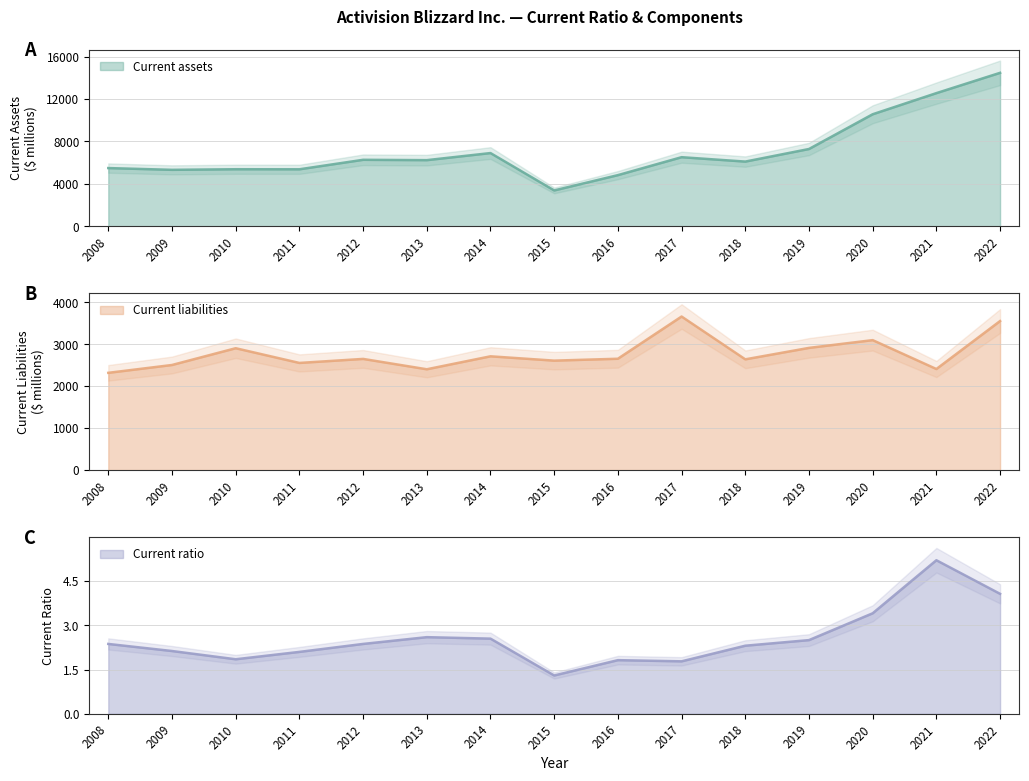

At which category does the chart reach its peak across all series?

2022